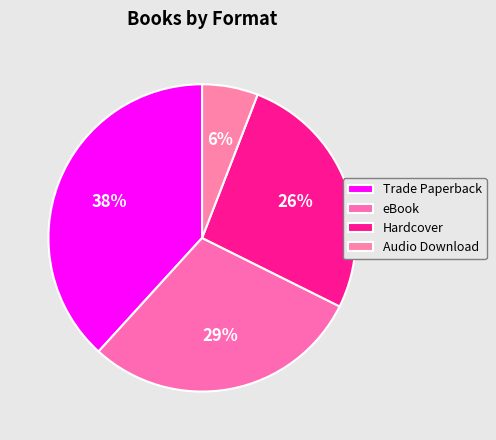

Does Hardcover represent more than half of the total?

No